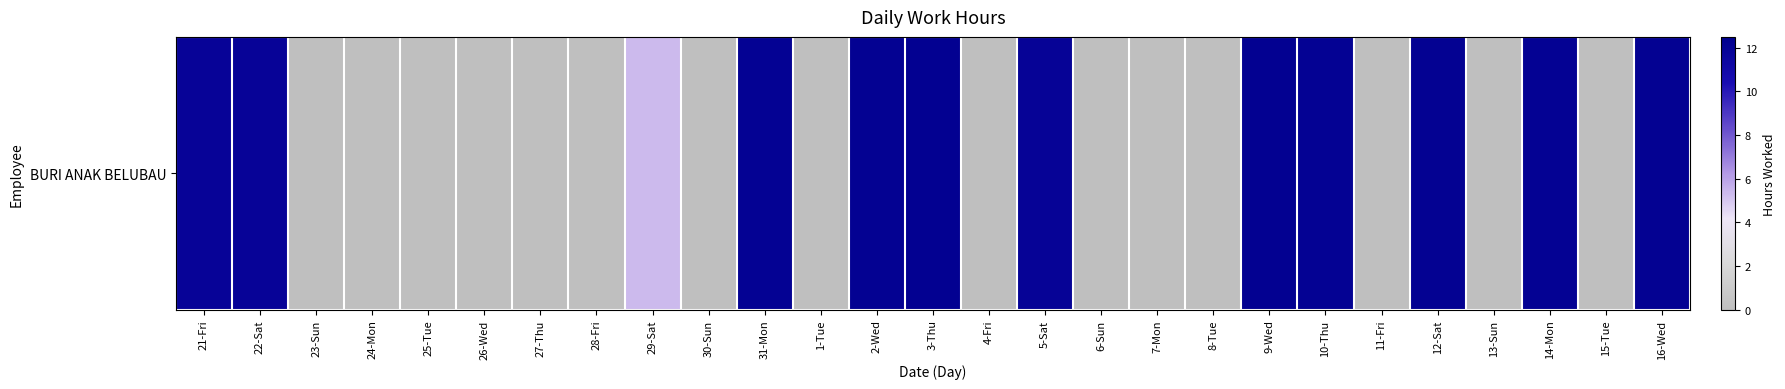

The chart shows a value of 0.0 at 24-Mon. True or false?

True